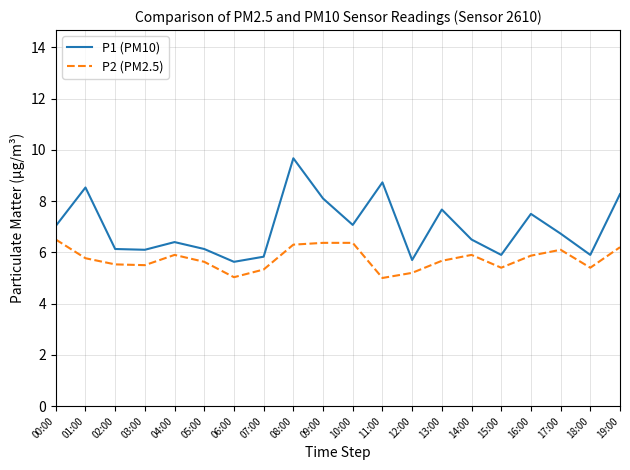

At which label does P1 (PM10) reach its peak?

08:00